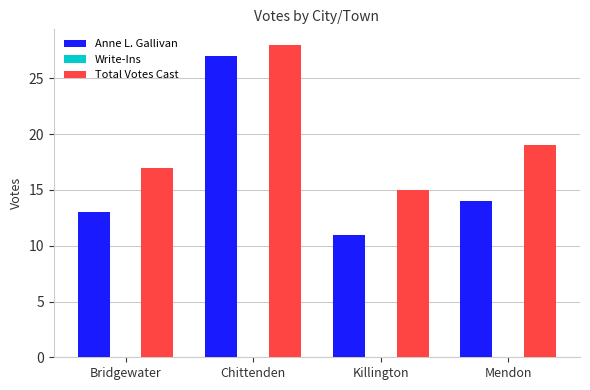

Which series has the widest spread of values?

Anne L. Gallivan